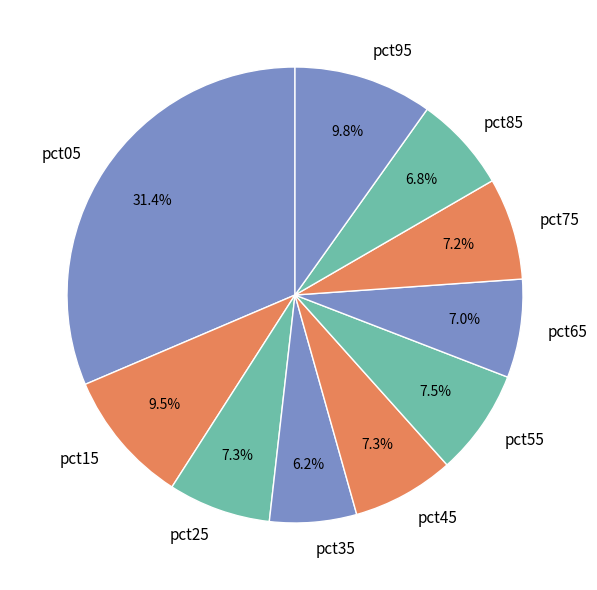

To the nearest percent, what is the combined percentage of pct35 and pct05?

38%